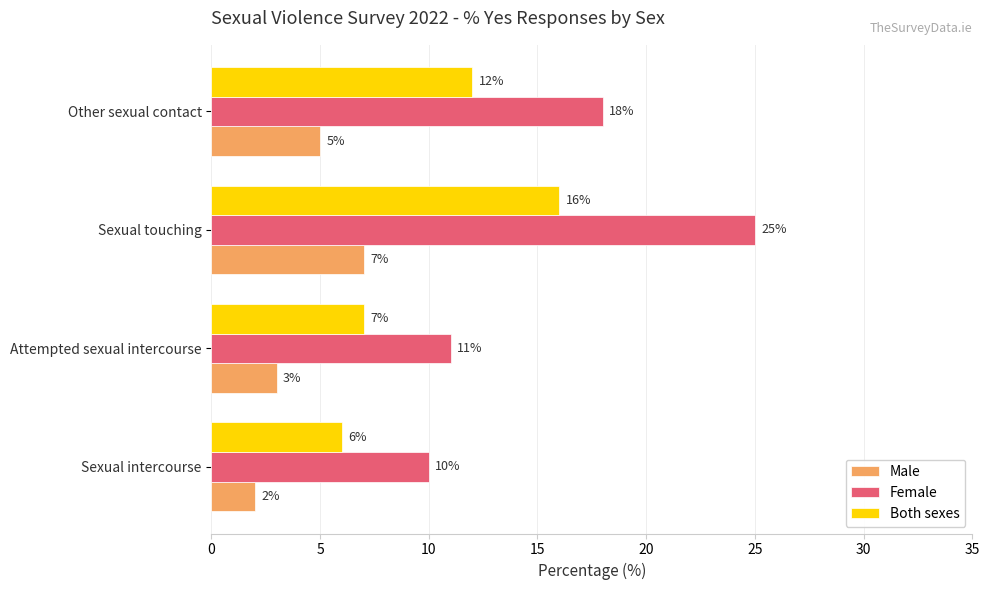

Which label corresponds to the largest value in the chart?

Sexual touching